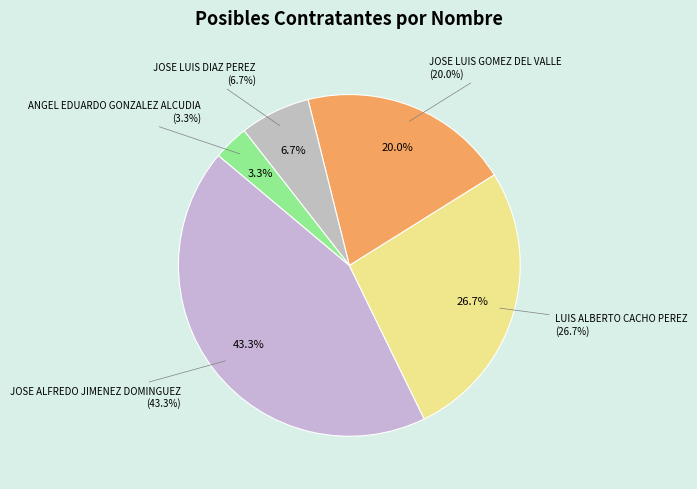

To the nearest percent, what percentage of the pie is LUIS ALBERTO CACHO PEREZ?

27%